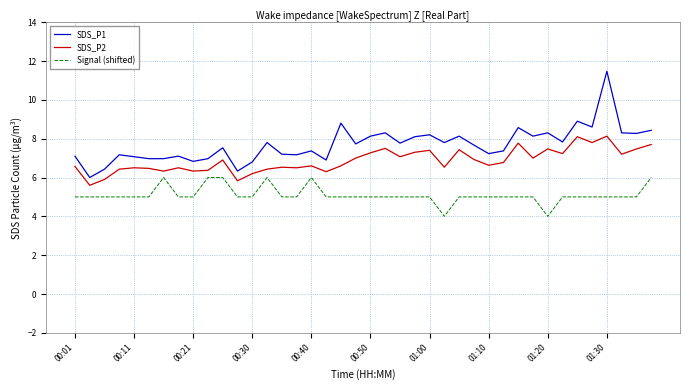

What are all the series names shown in the legend?

SDS_P1, SDS_P2, Signal (shifted)